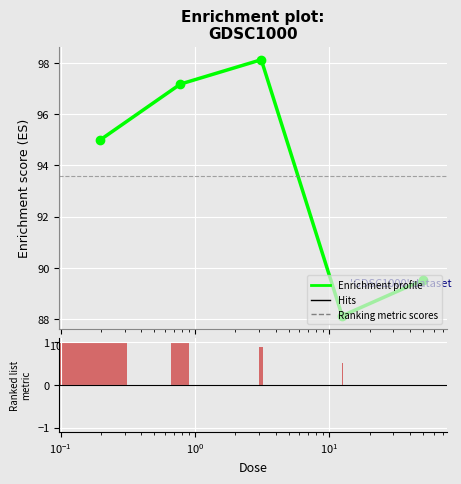

What position from the right is 0.78125?

4